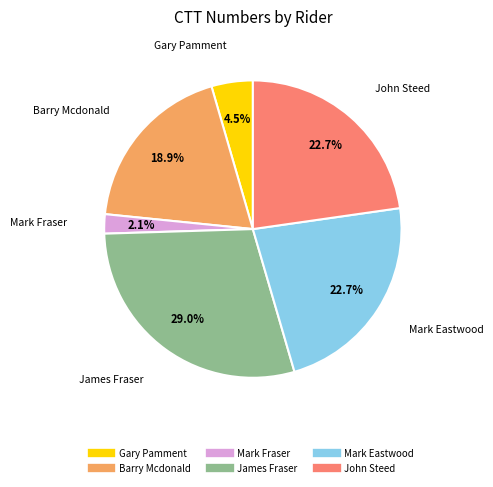

Does Gary Pamment account for over 50% of the chart?

No